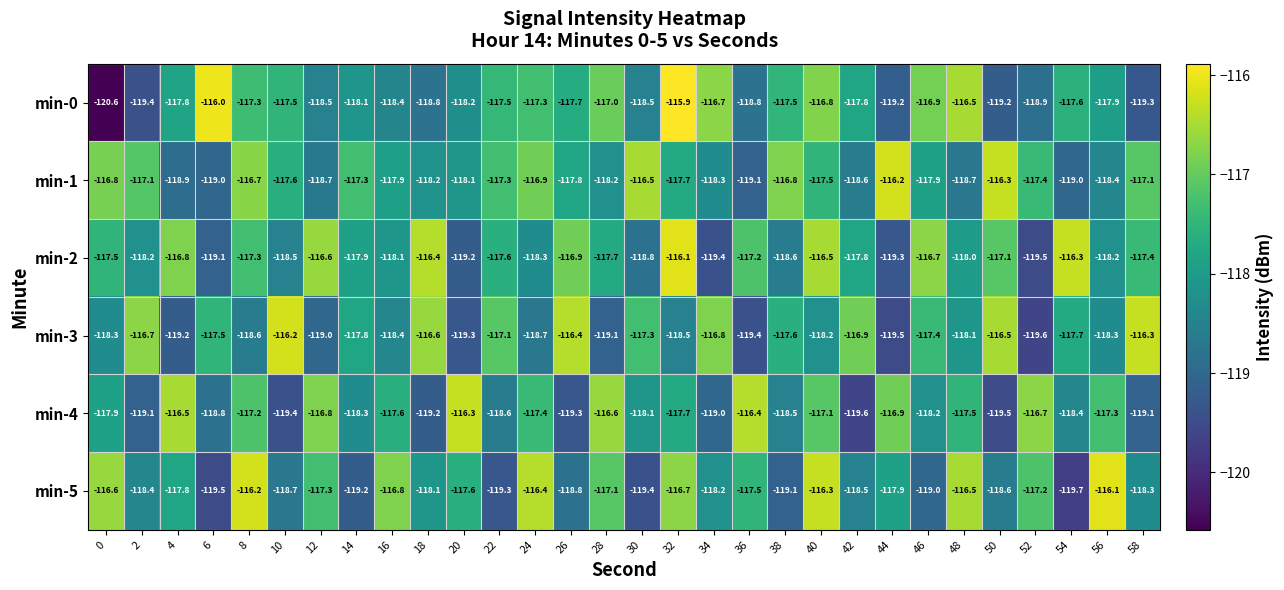

Is it true that min-0 equals -119.2 at 44?

True